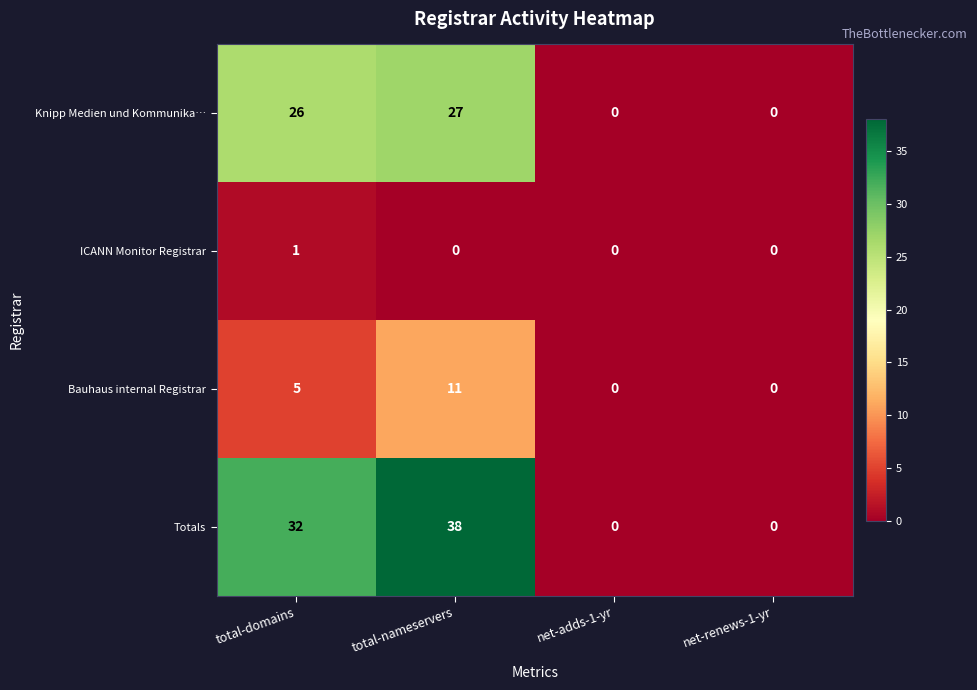

What is the maximum value for Bauhaus internal Registrar?

11